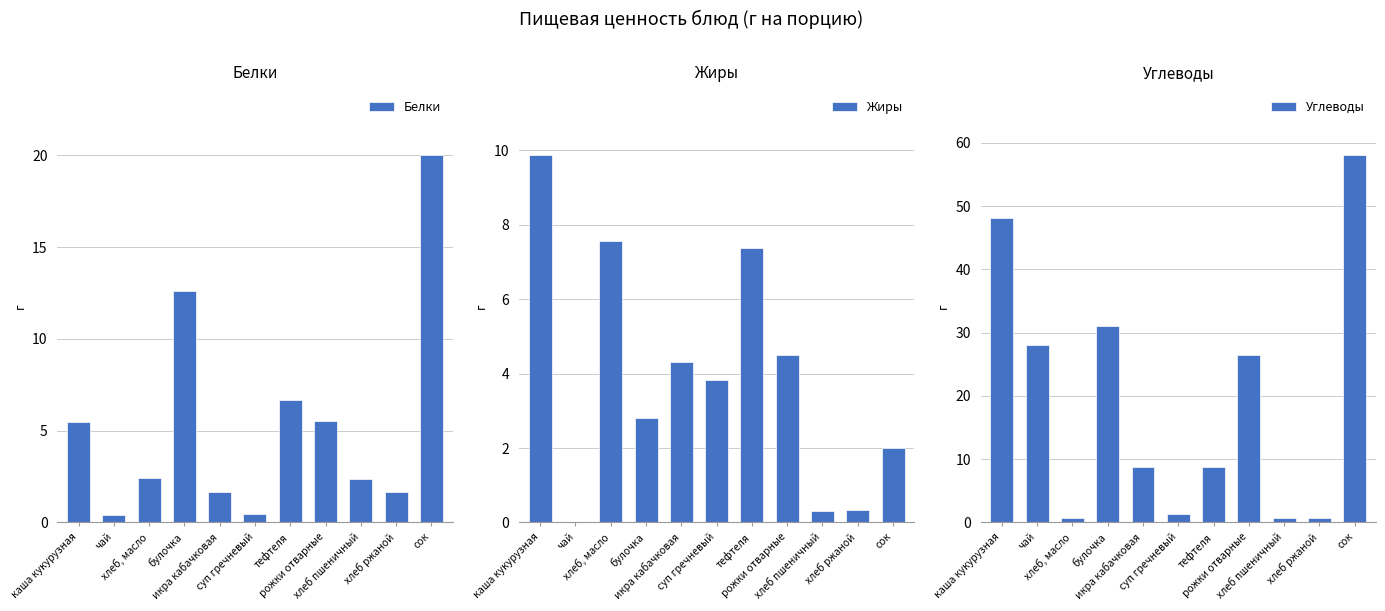

What is the sum of the Белки values at каша кукурузная and рожки отварные?

11.0